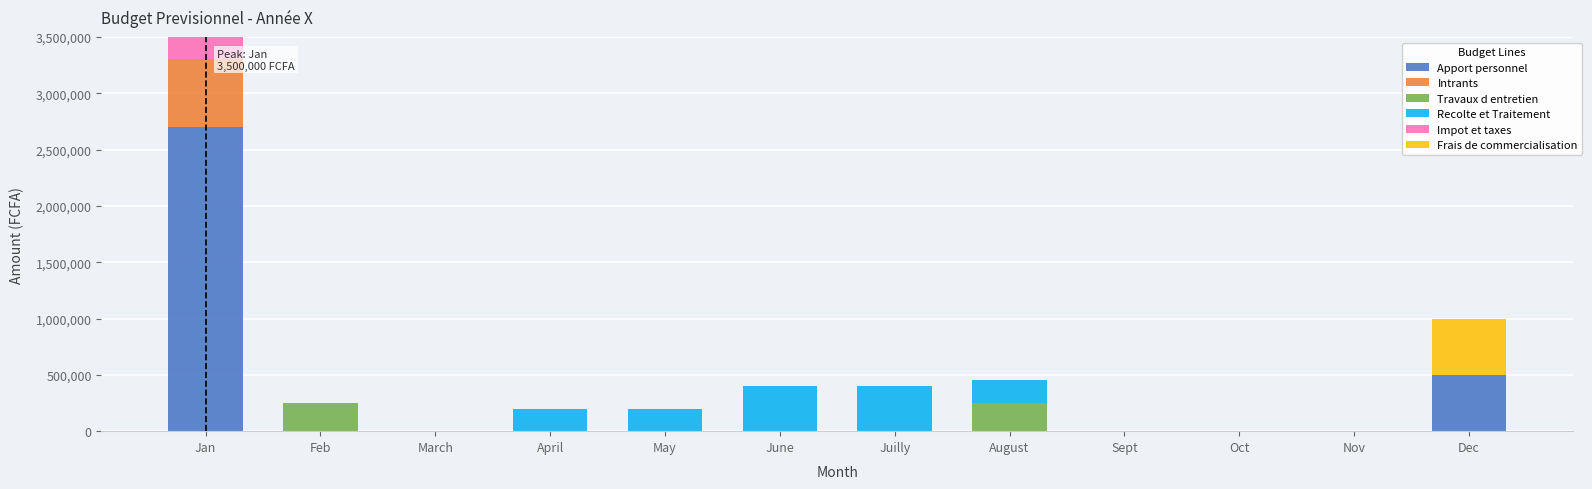

What is the highest value of the Apport personnel series?

2700000